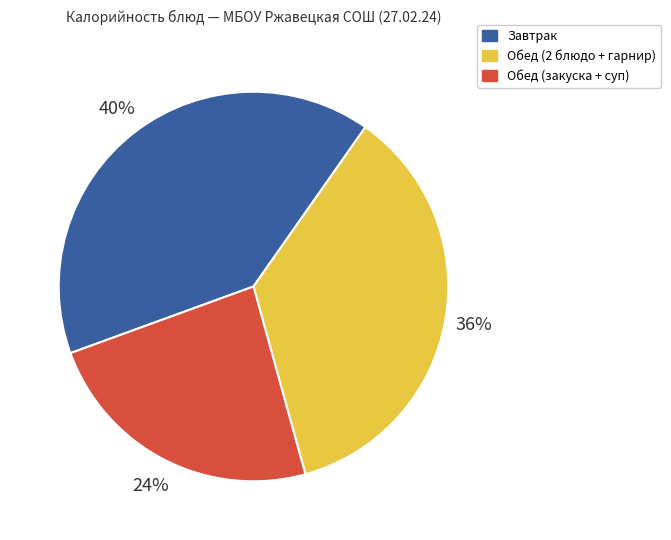

Is there any slice that represents more than half of the pie?

No